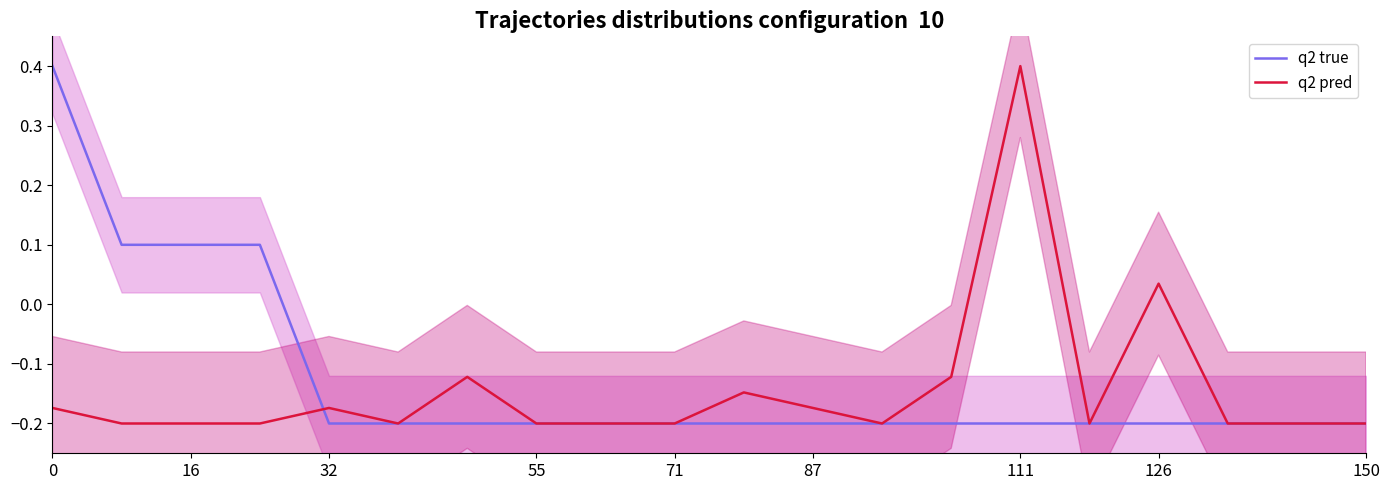

How many values in q2 true are above zero?

4